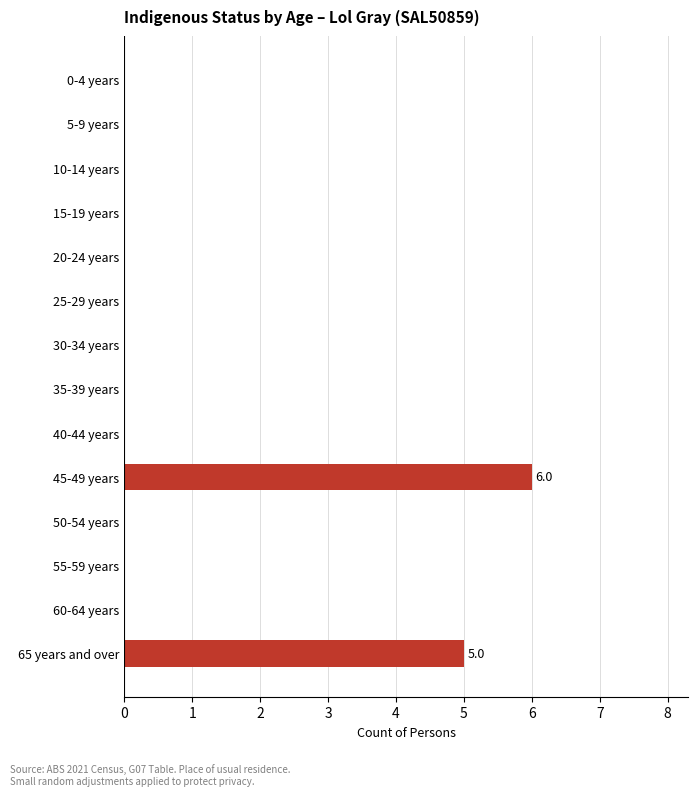

Reading bottom to top, list all the values displayed in this chart.

65 years and over=5	60-64 years=0	55-59 years=0	50-54 years=0	45-49 years=6	40-44 years=0	35-39 years=0	30-34 years=0	25-29 years=0	20-24 years=0	15-19 years=0	10-14 years=0	5-9 years=0	0-4 years=0